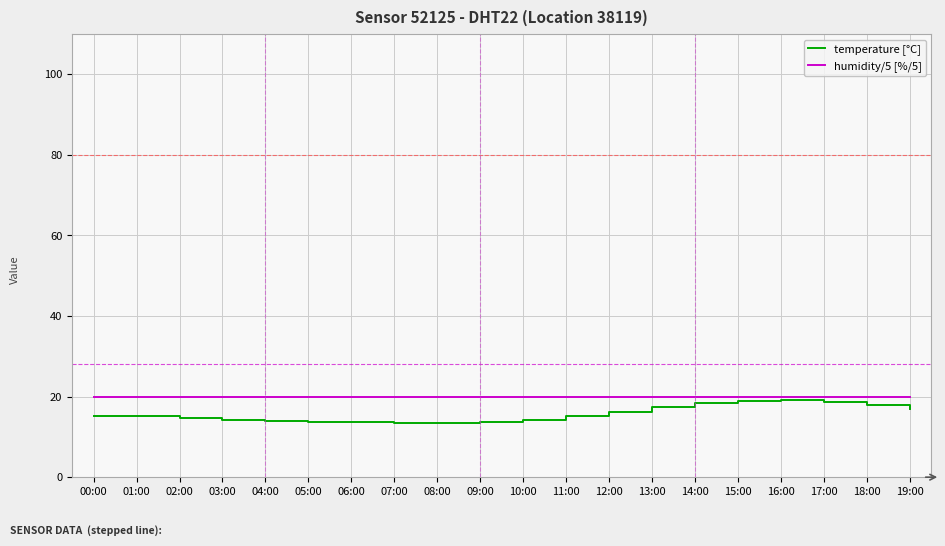

Which series has the largest range (max minus min)?

temperature [°C]